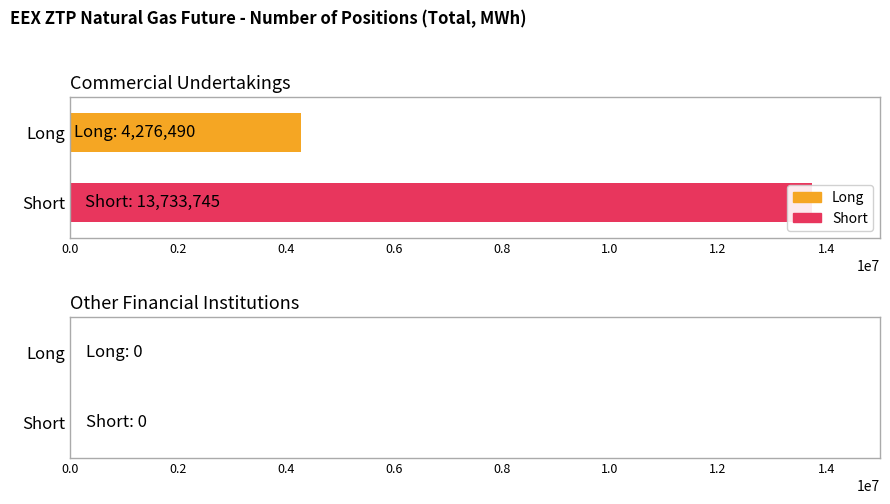

Is the value of Short at Other Financial Institutions greater than the value of Long at Other Financial Institutions?

No